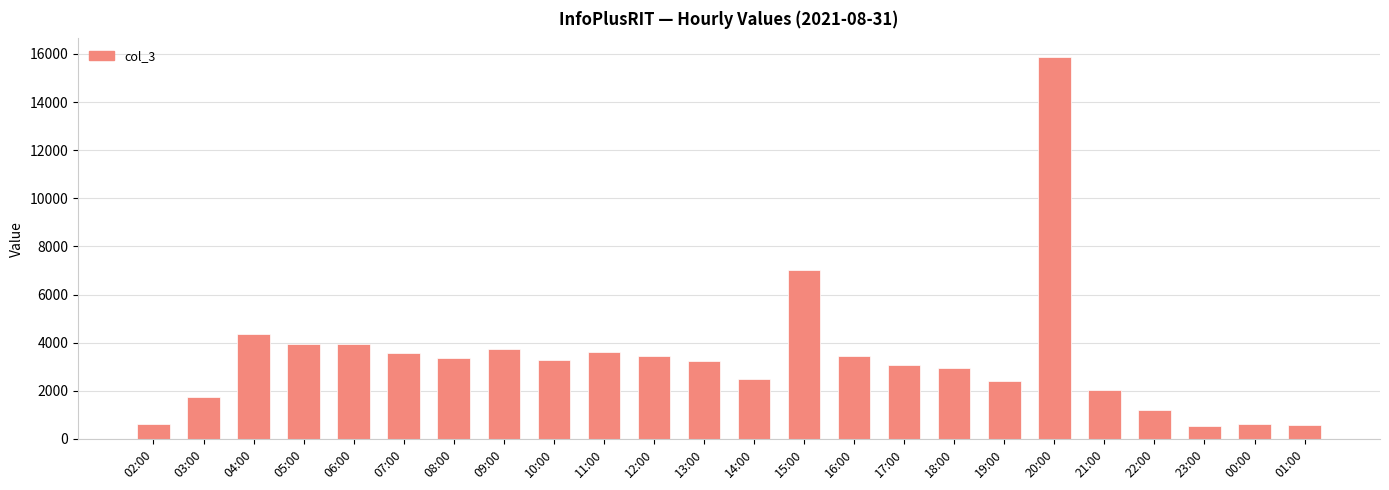

What is the value of the 10th bar from the left?

3608